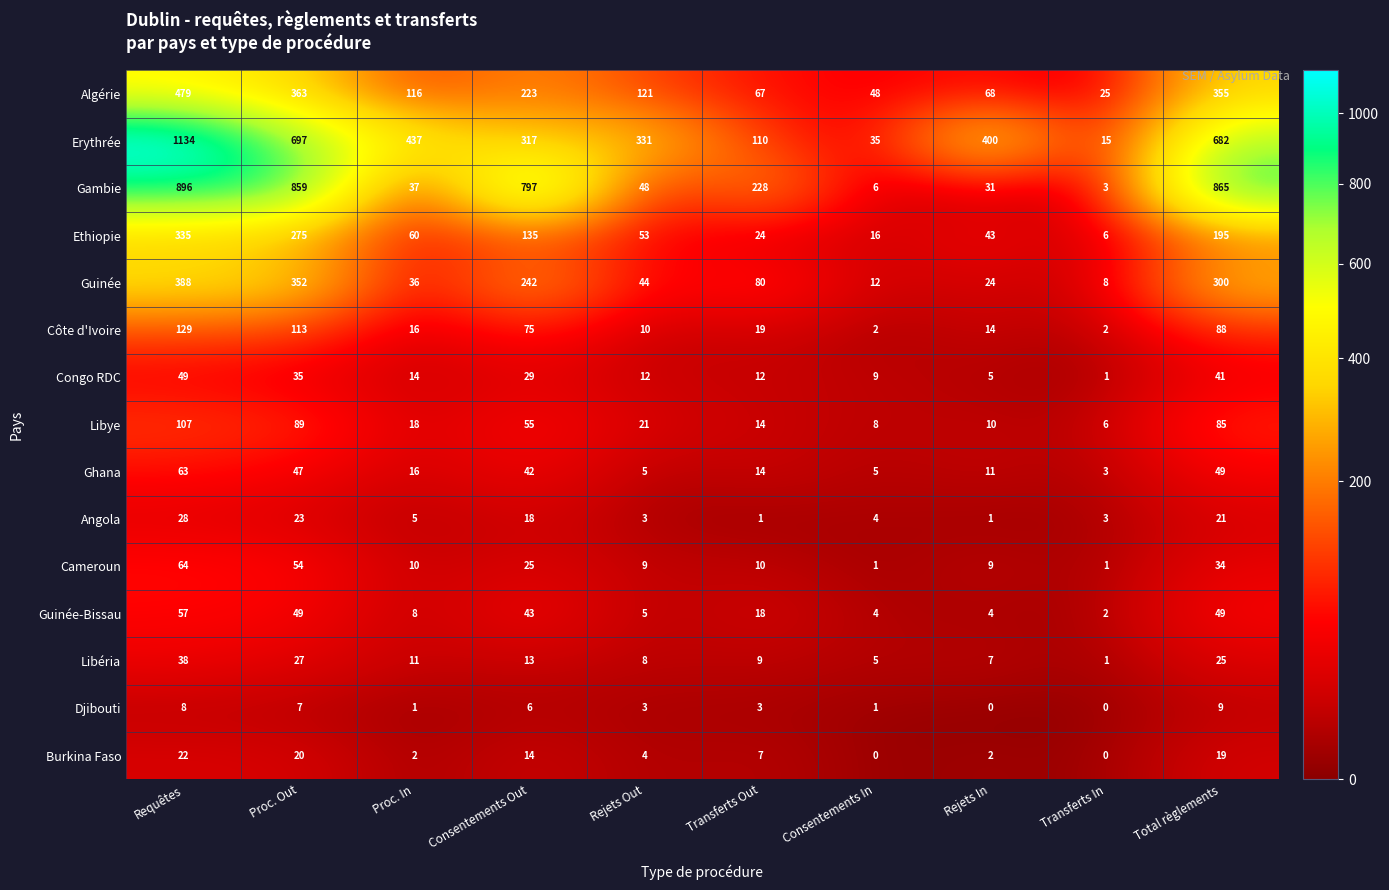

Read the Libéria value at Consentements In, to the nearest 5.

5